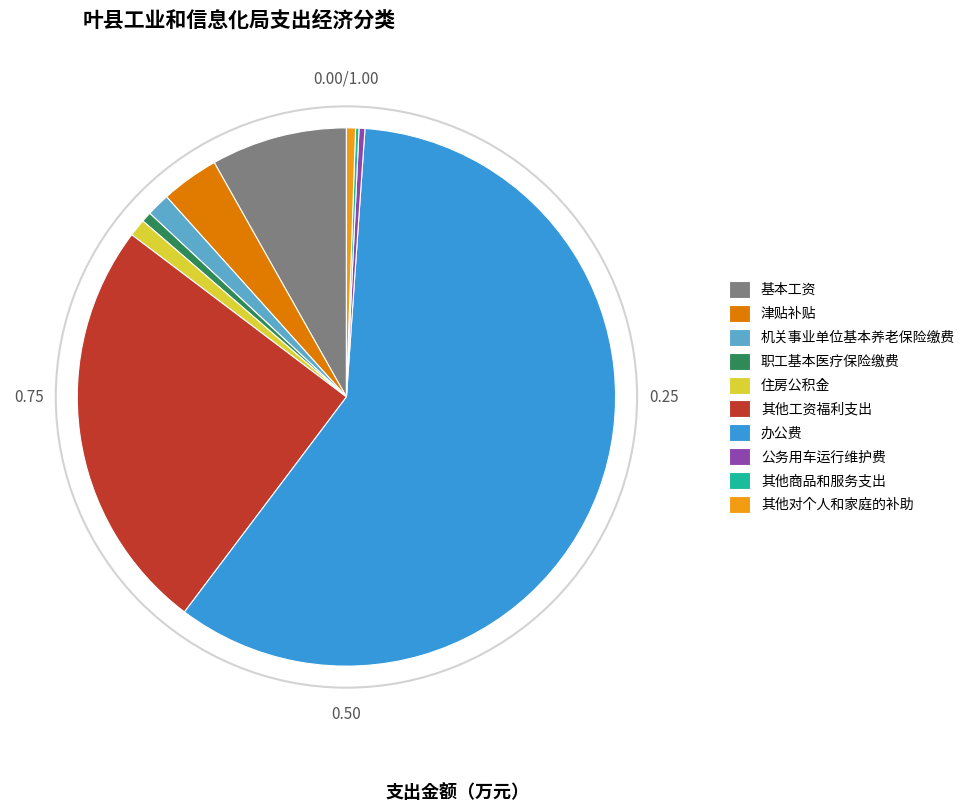

What is the largest slice in the pie chart?

办公费